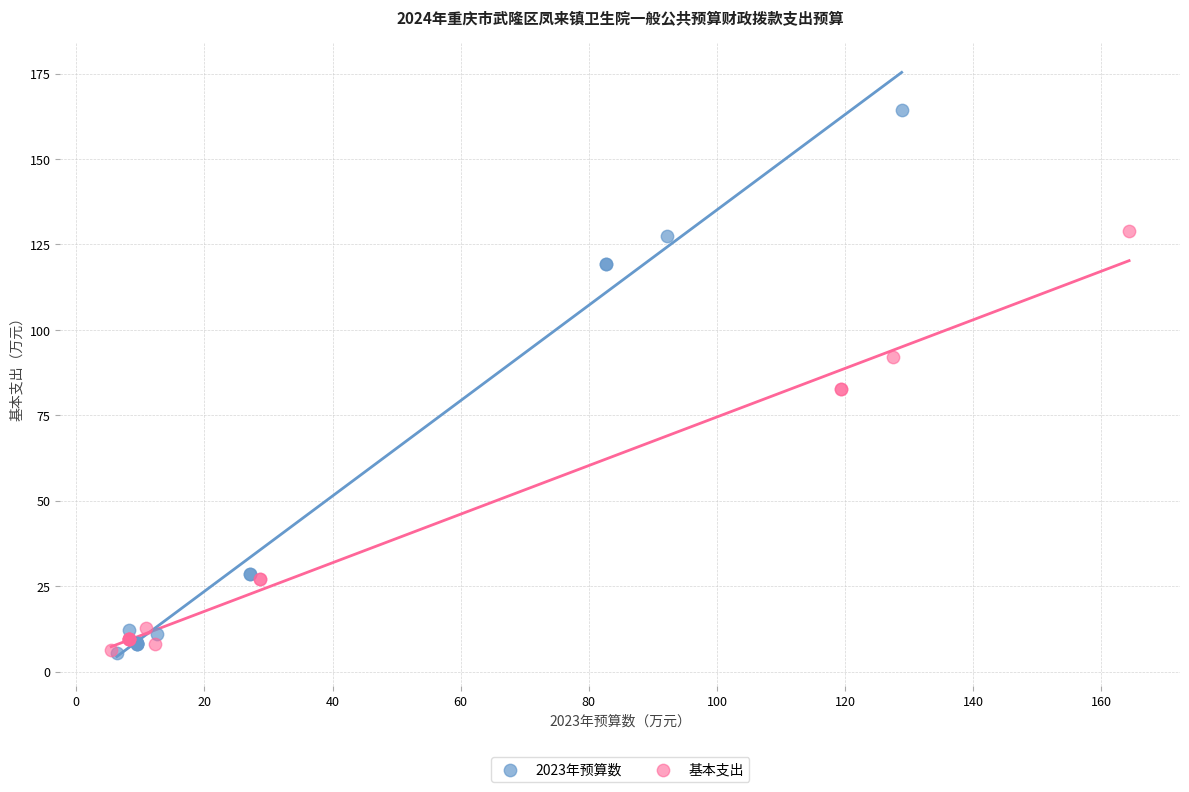

Which series contains the highest Y value?

2023年预算数